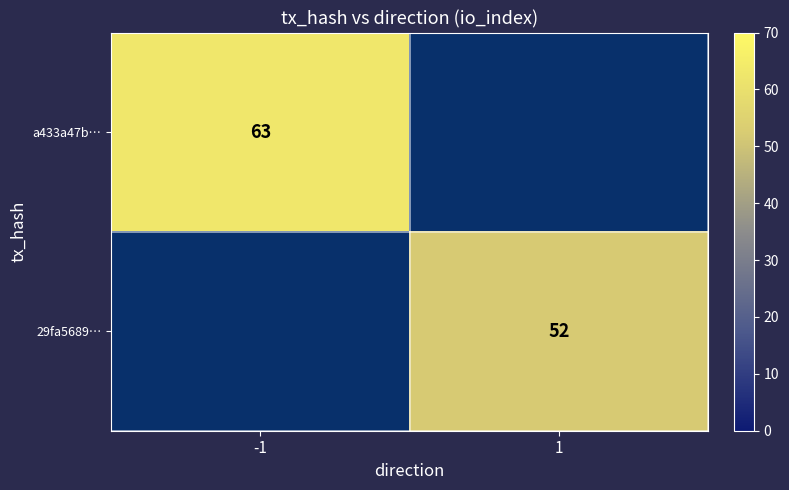

At how many categories does at least one series exceed 57?

1